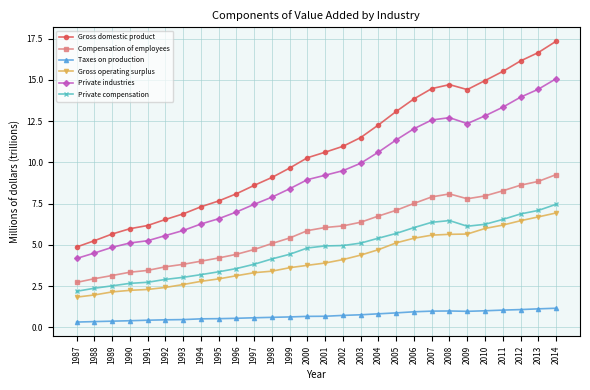

True or false: Gross operating surplus and Gross domestic product cross at least once.

False